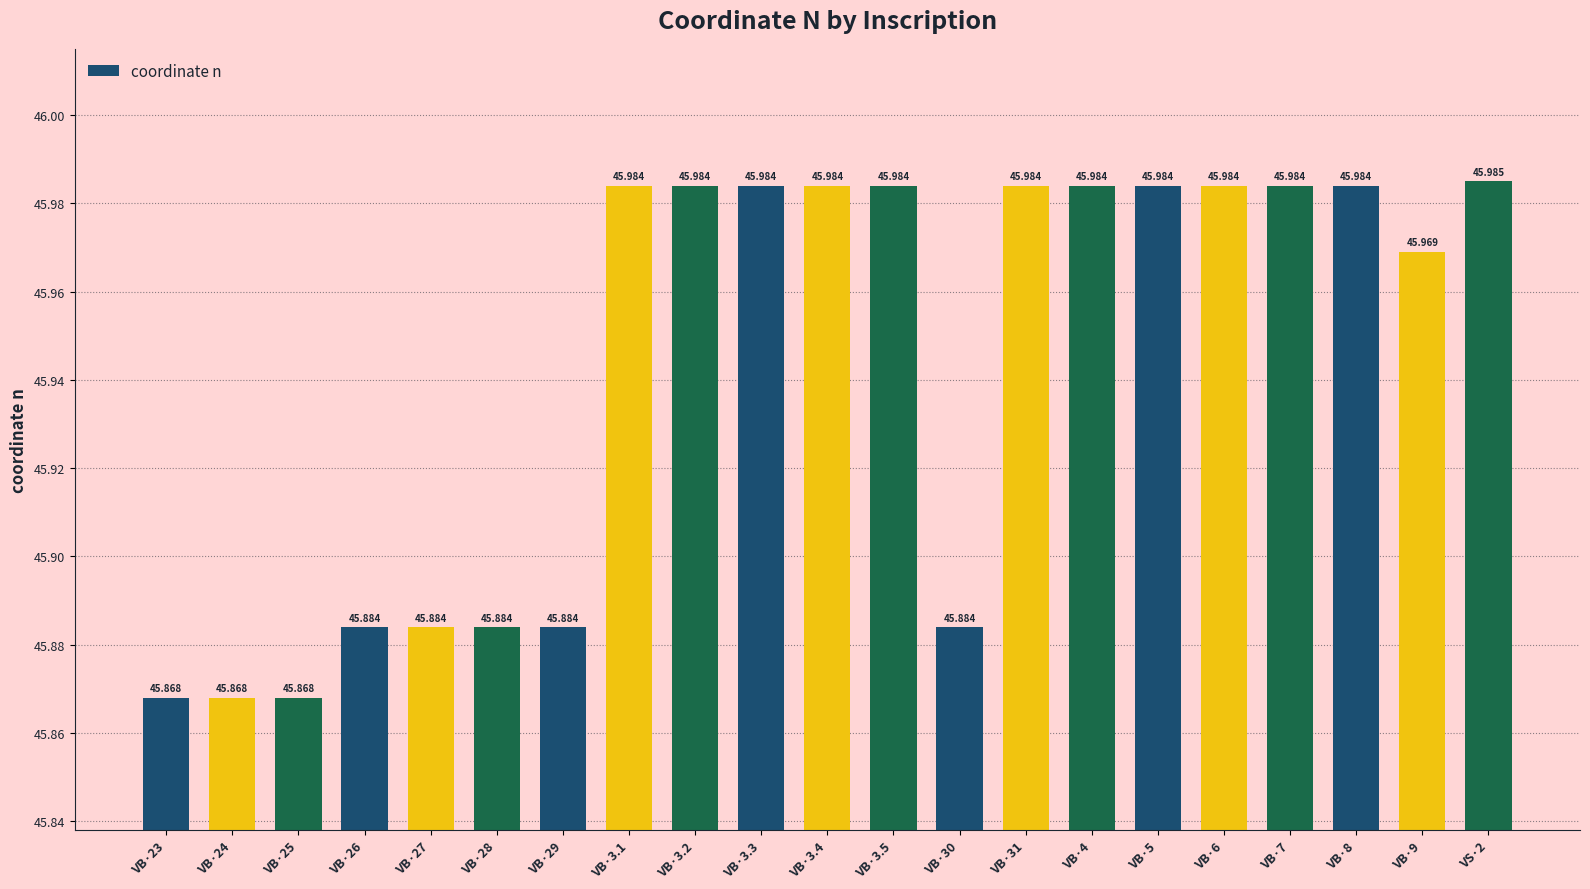

How many bars are there in total?

21